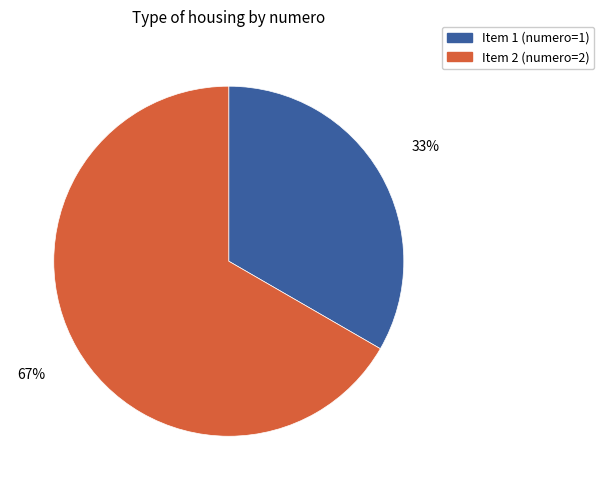

To the nearest percent, what is the average slice percentage?

50%